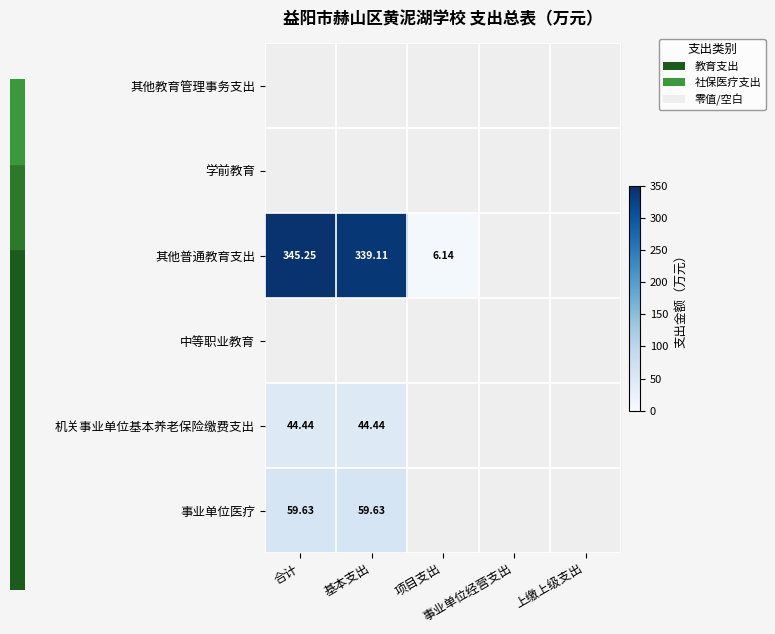

How many values in 其他普通教育支出 are above zero?

3